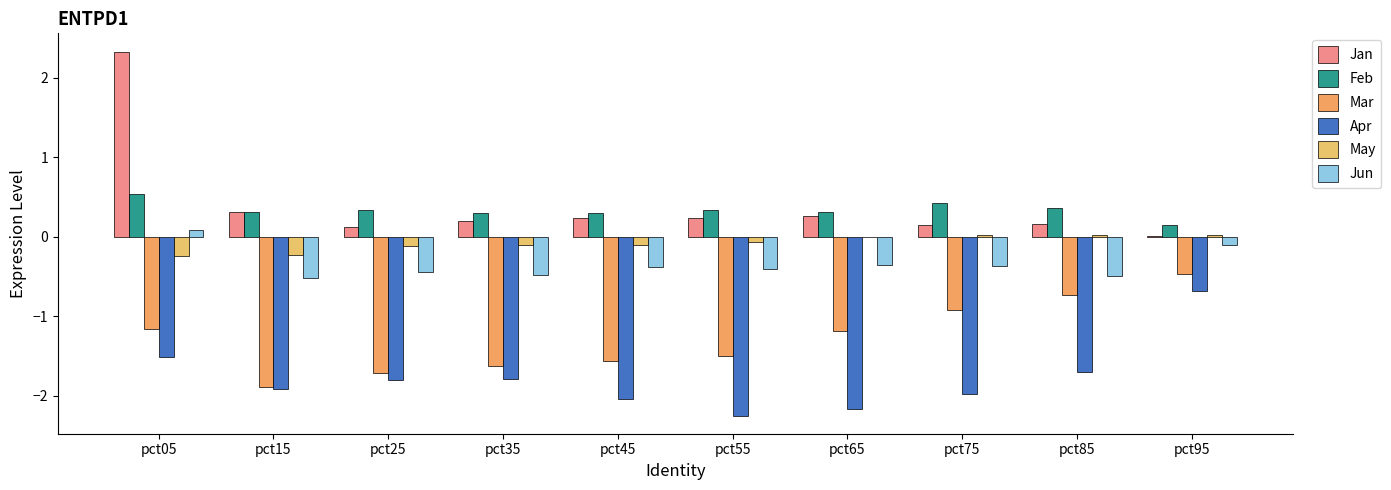

Reading right to left, transcribe all the data shown in this chart.

Jan: 0.0	0.2	0.1	0.3	0.2	0.2	0.2	0.1	0.3	2.3
Feb: 0.2	0.4	0.4	0.3	0.3	0.3	0.3	0.3	0.3	0.5
Mar: -0.5	-0.7	-0.9	-1.2	-1.5	-1.6	-1.6	-1.7	-1.9	-1.2
Apr: -0.7	-1.7	-2.0	-2.2	-2.3	-2.0	-1.8	-1.8	-1.9	-1.5
May: 0.0	0.0	0.0	-0.0	-0.1	-0.1	-0.1	-0.1	-0.2	-0.2
Jun: -0.1	-0.5	-0.4	-0.4	-0.4	-0.4	-0.5	-0.4	-0.5	0.1